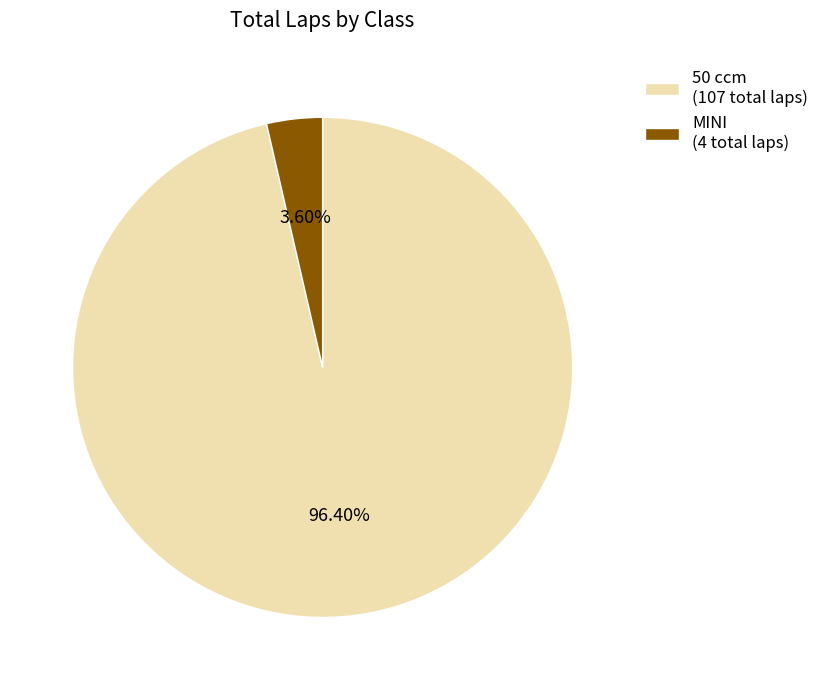

Is there a majority slice in this chart?

Yes